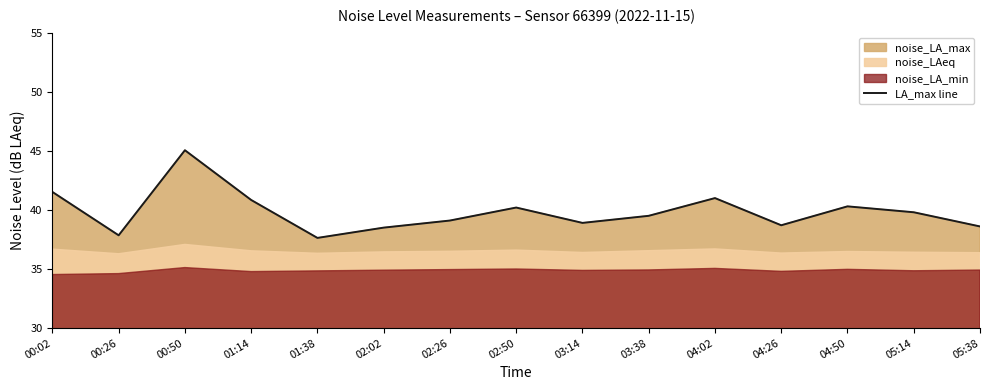

Rank the categories by value from highest to lowest.

00:50, 00:02, 04:02, 01:14, 04:50, 02:50, 05:14, 03:38, 02:26, 03:14, 04:26, 05:38, 02:02, 00:26, 01:38